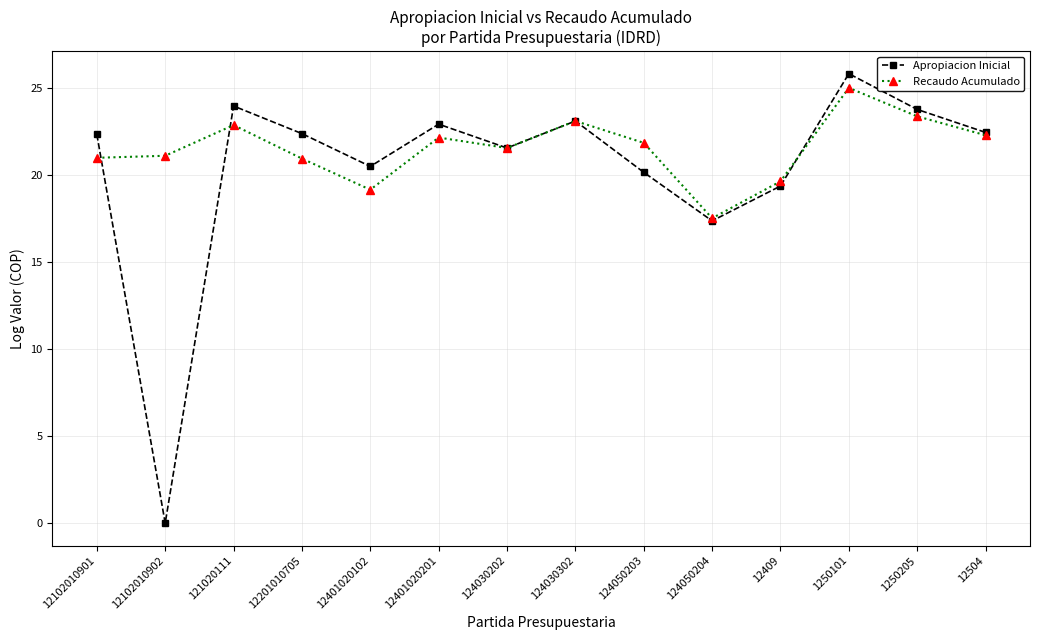

Which series changed the most between 121020111 and 12409?

Apropiacion Inicial